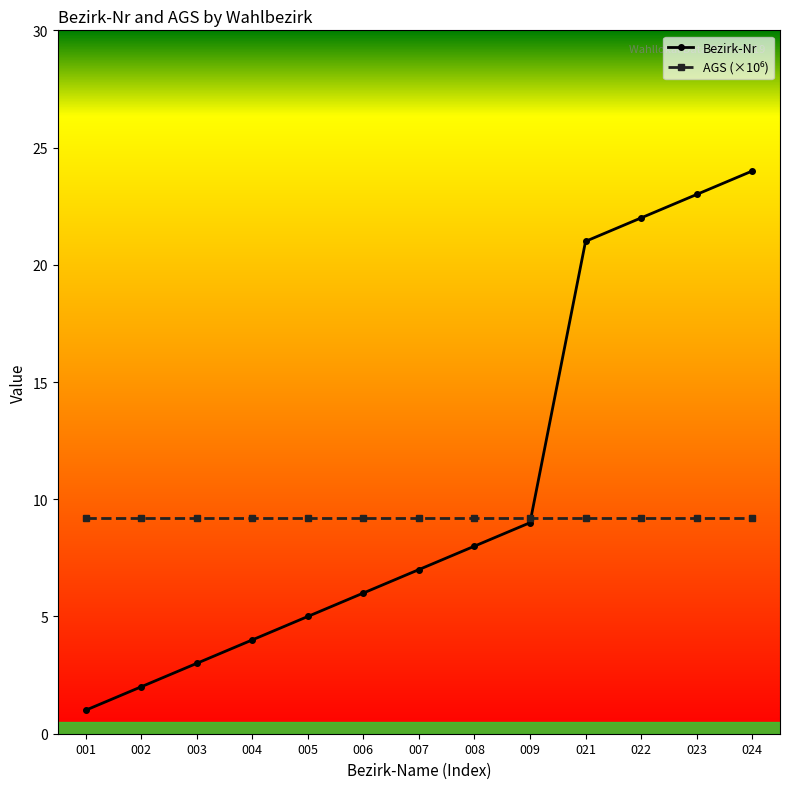

The value of Bezirk-Nr at 009 is 2.1. True or false?

False